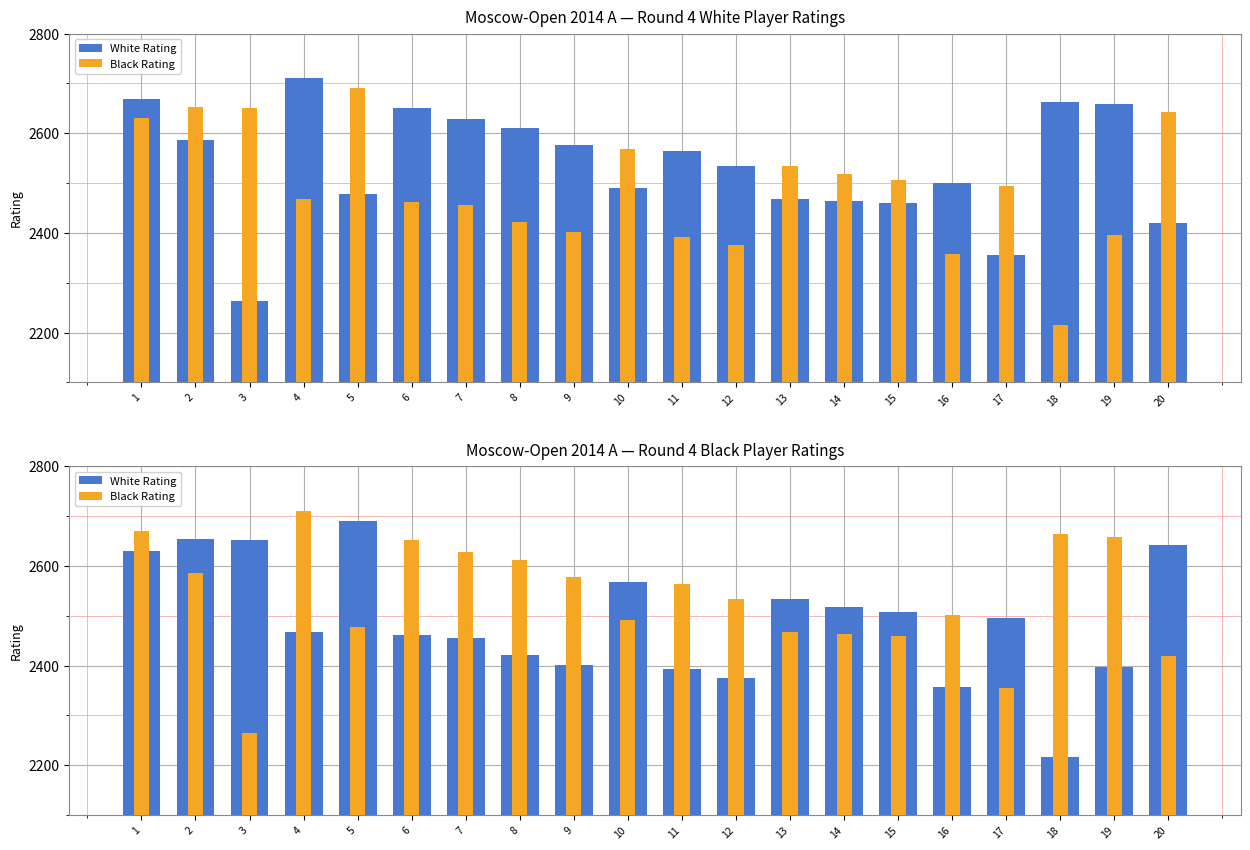

Between 8 and 16, which series saw the biggest shift?

Black Rating